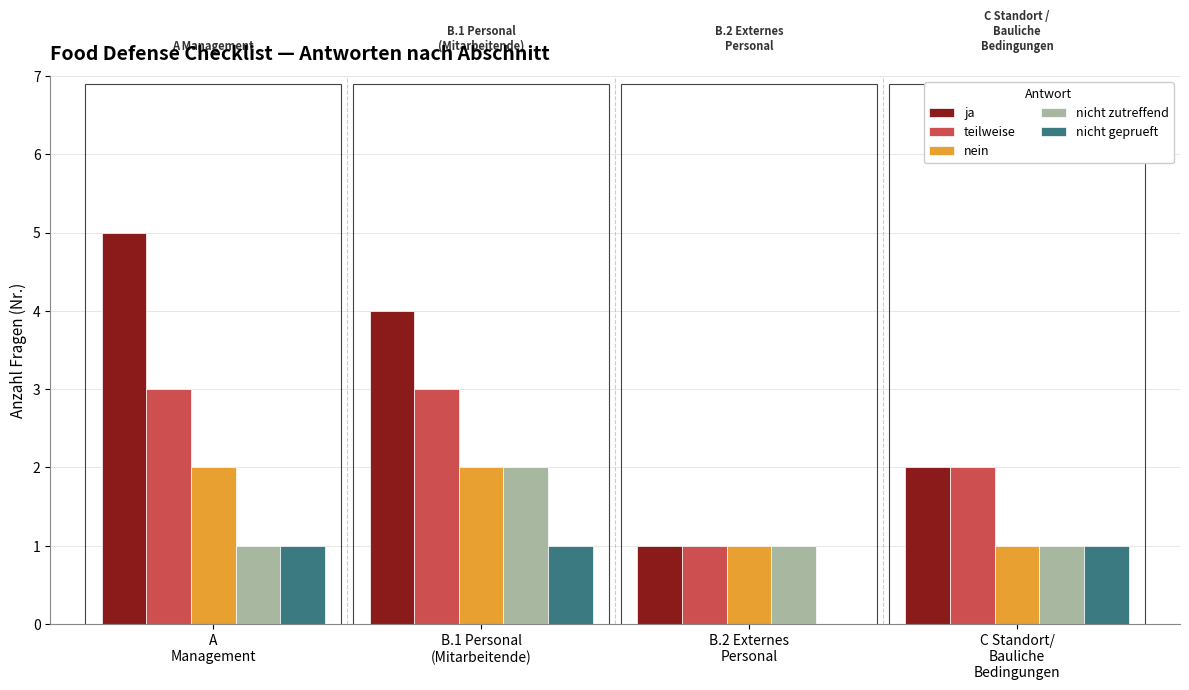

Reading left to right, what are all the values shown in this chart?

ja: 5	4	1	2
teilweise: 3	3	1	2
nein: 2	2	1	1
nicht zutreffend: 1	2	1	1
nicht geprueft: 1	1	0	1